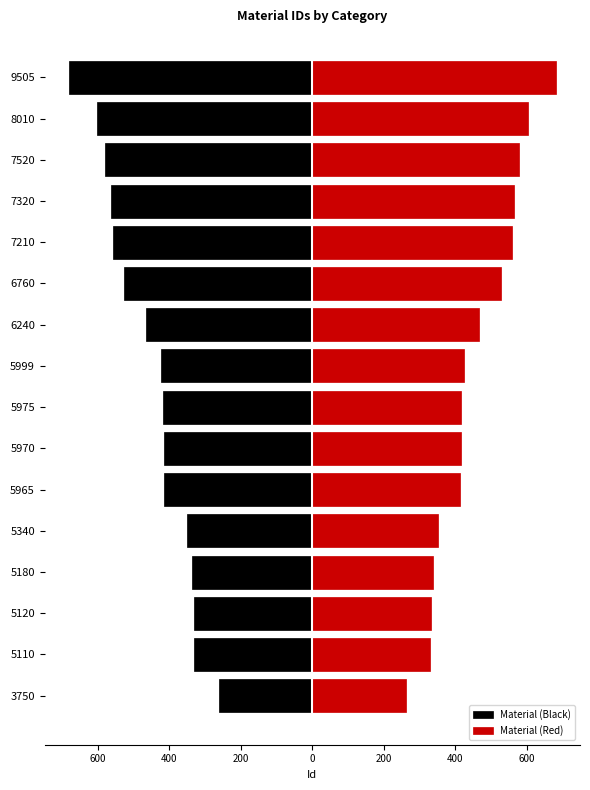

Reading left to right, what are all the values shown in this chart?

Material (Black): -261	-330	-331	-337	-351	-414	-415	-416	-424	-465	-526	-557	-563	-578	-602	-680
Material (Red): 261	330	331	337	351	414	415	416	424	465	526	557	563	578	602	680